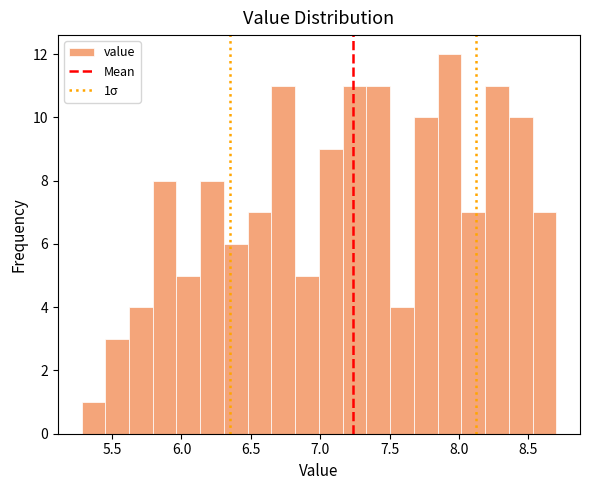

Around what value on the x-axis is the tallest bar? Give the approximate position of its centre, as read against the axis.

7.95